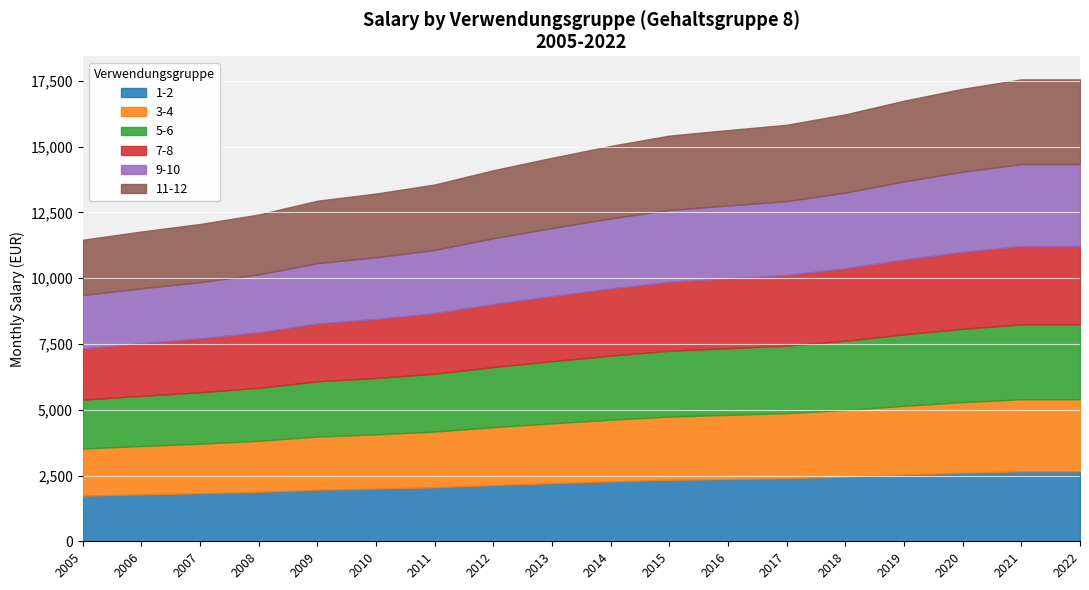

What is the lowest value of the 1-2 series?

1737.0